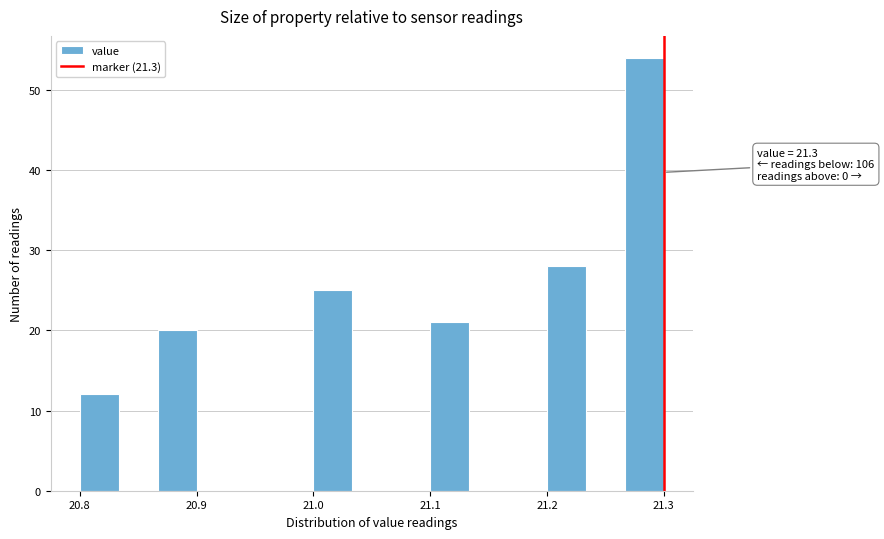

Read against the x-axis, roughly where is the centre of the tallest bar?

21.28